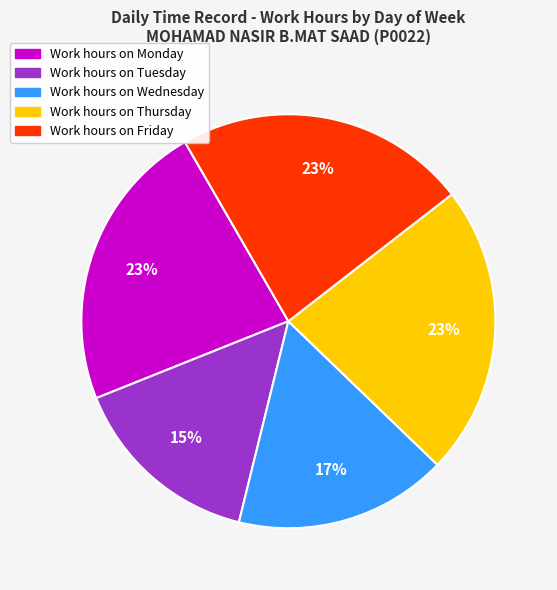

Is there a majority slice in this chart?

No